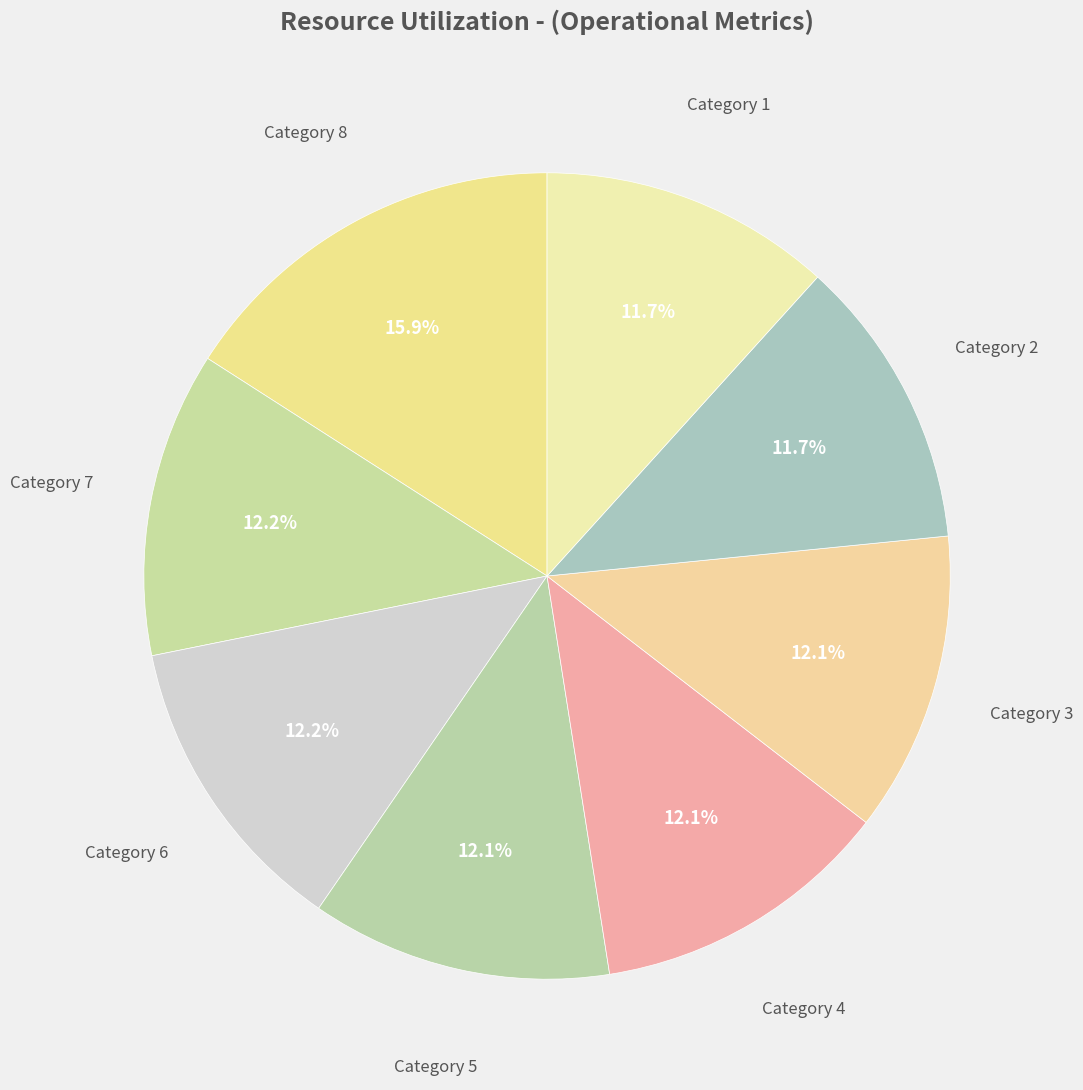

What percentage is NOT represented by Category 4?

87.9%